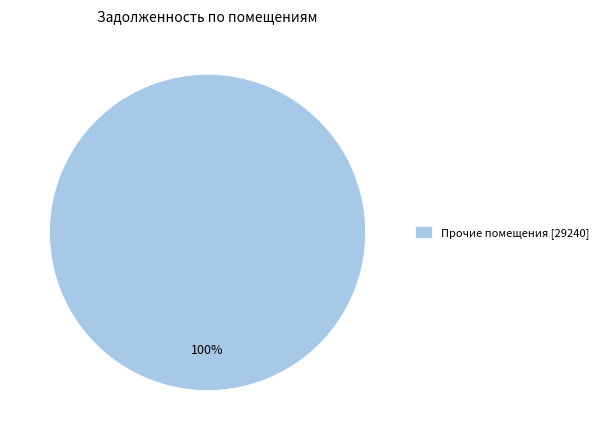

Does any single category account for the majority?

Yes